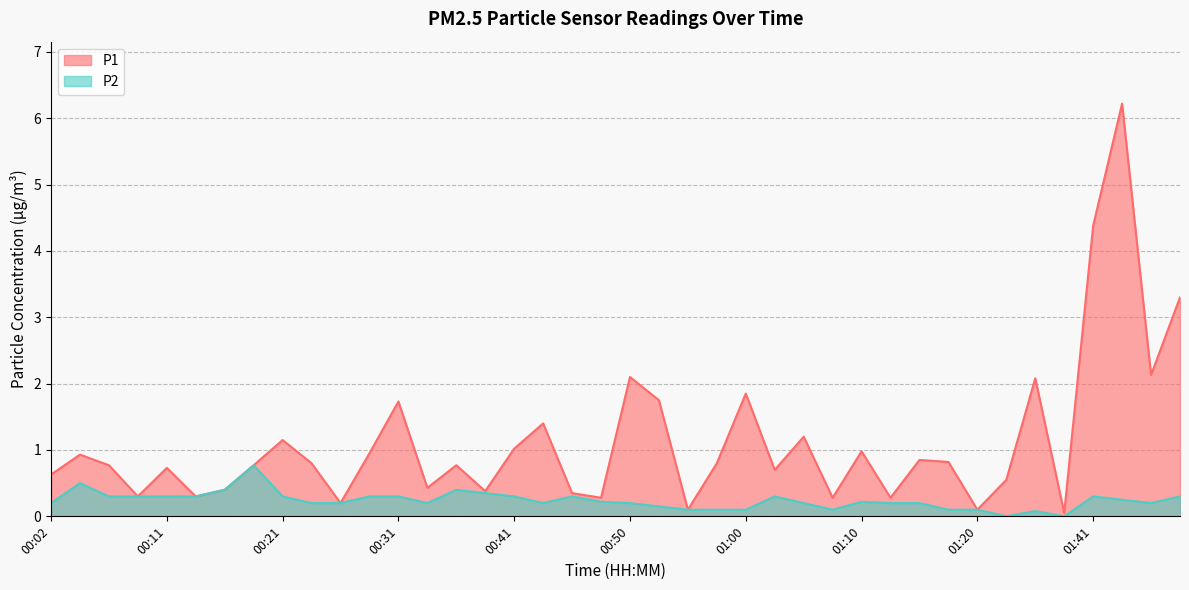

Between 01:05 and 01:12, which series saw the biggest shift?

P1